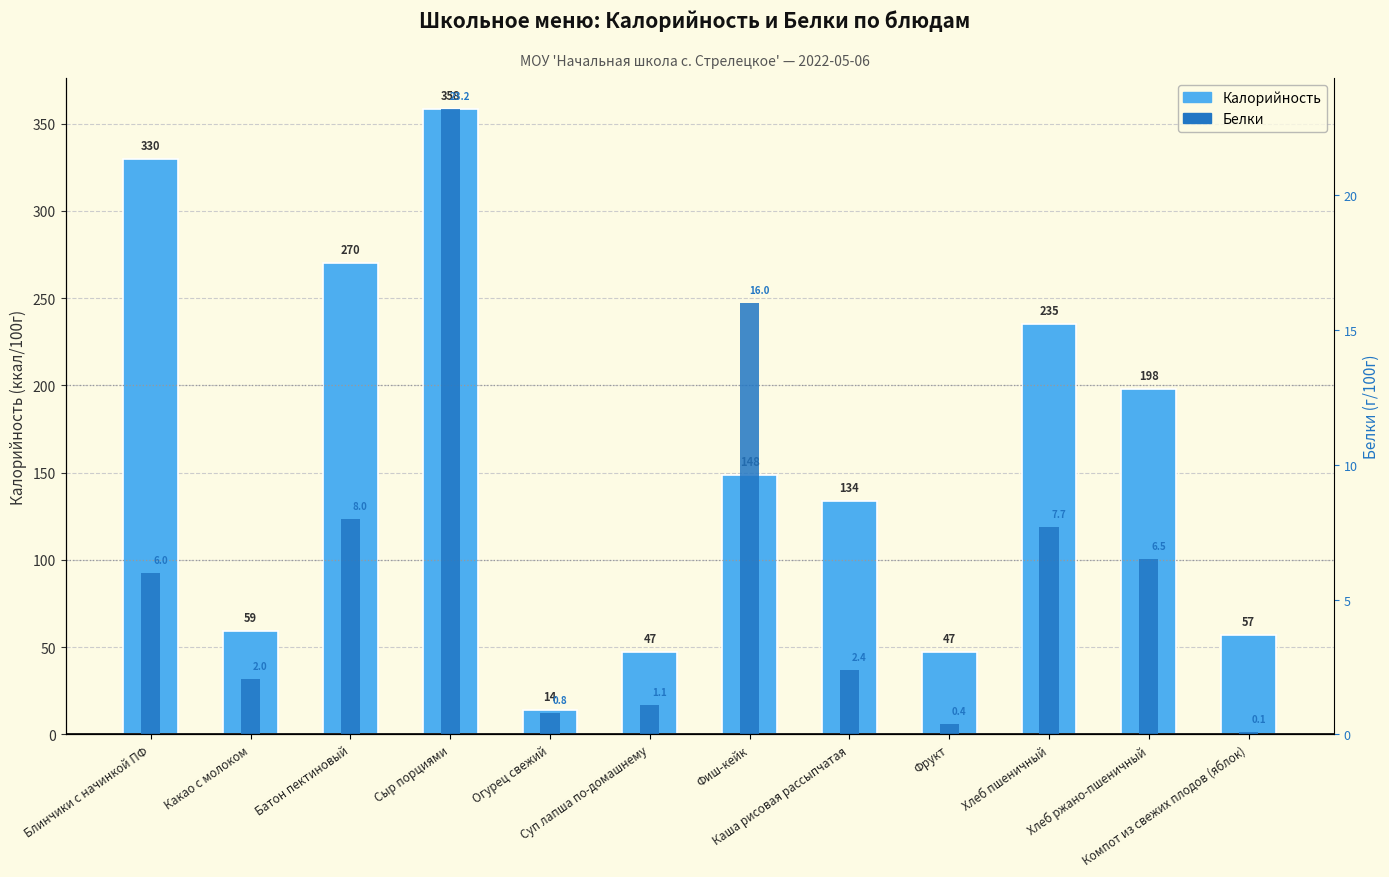

What is the label of the 4th bar from the right?

Фрукт